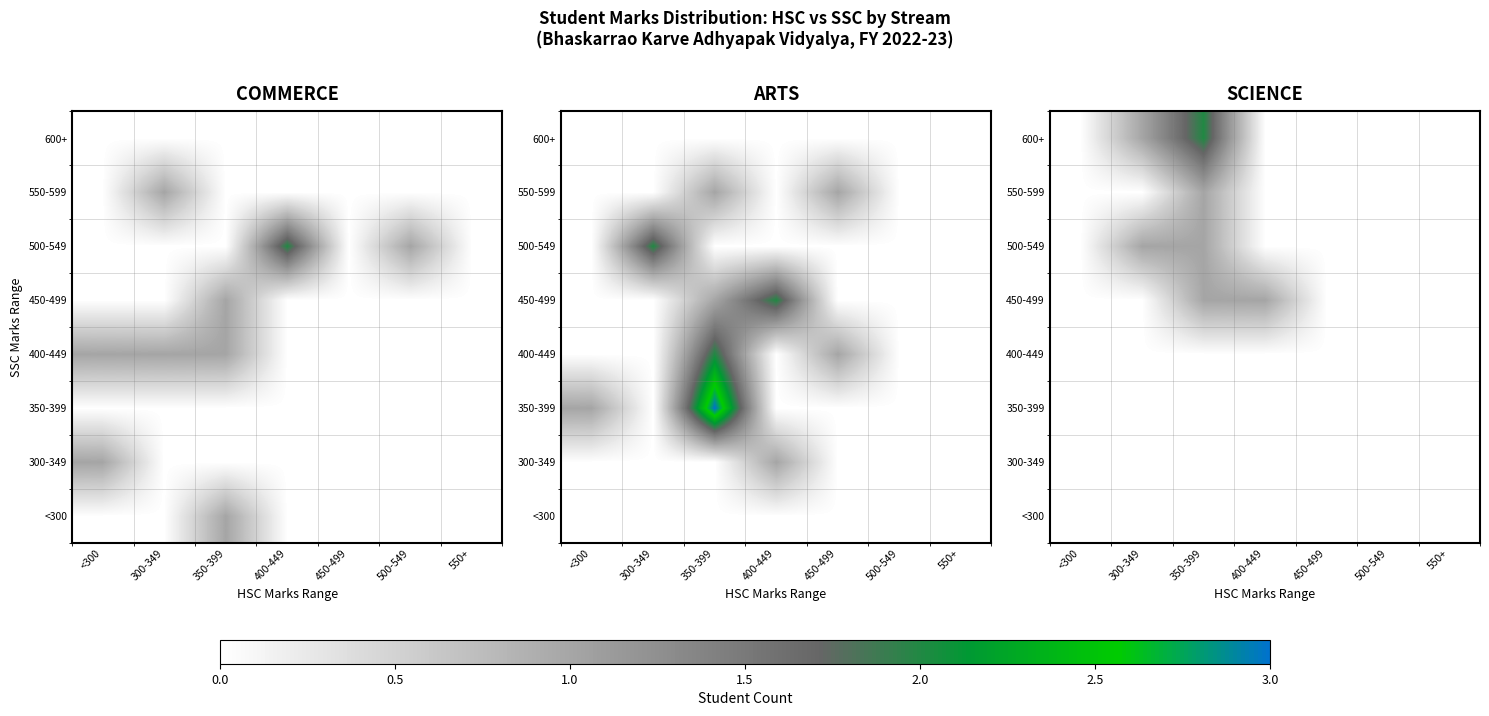

List the labels in order of 500-549 value, largest first.

300-349, 350-399, <300, 400-449, 450-499, 500-549, 550+